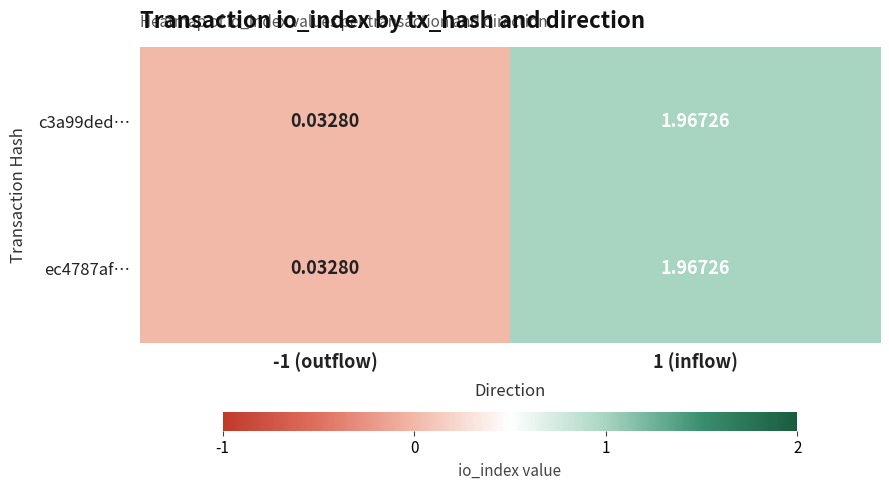

Is the value of ec4787af… at -1 (outflow) greater than the value of c3a99ded… at 1 (inflow)?

No